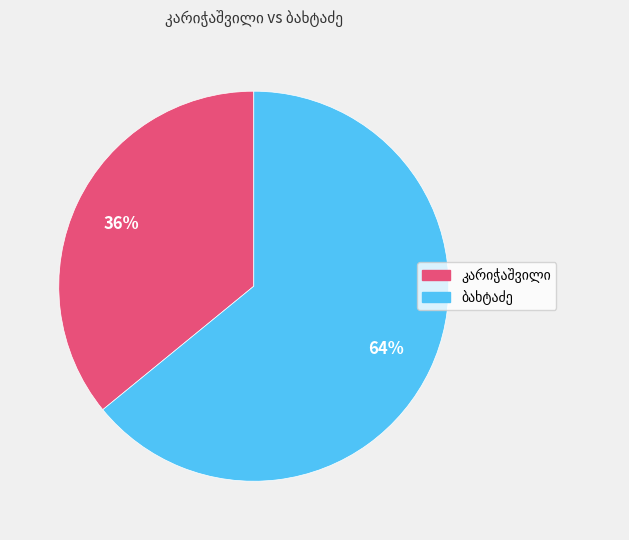

Is there any slice that represents more than half of the pie?

Yes